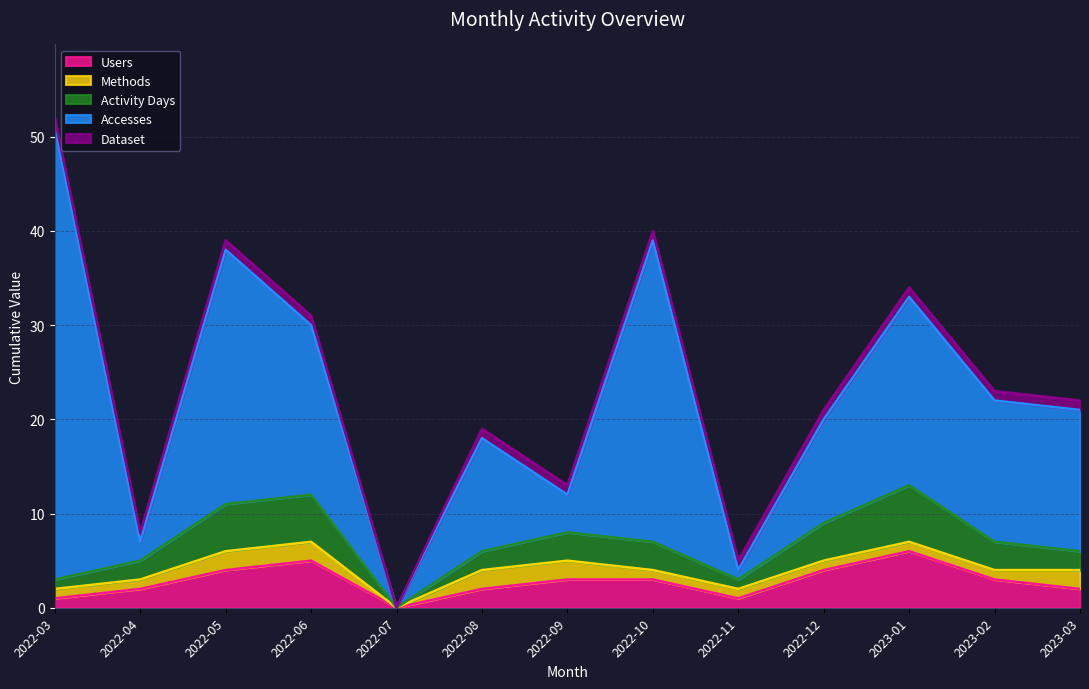

Where is Activity Days nearest to the value 3?

2022-09